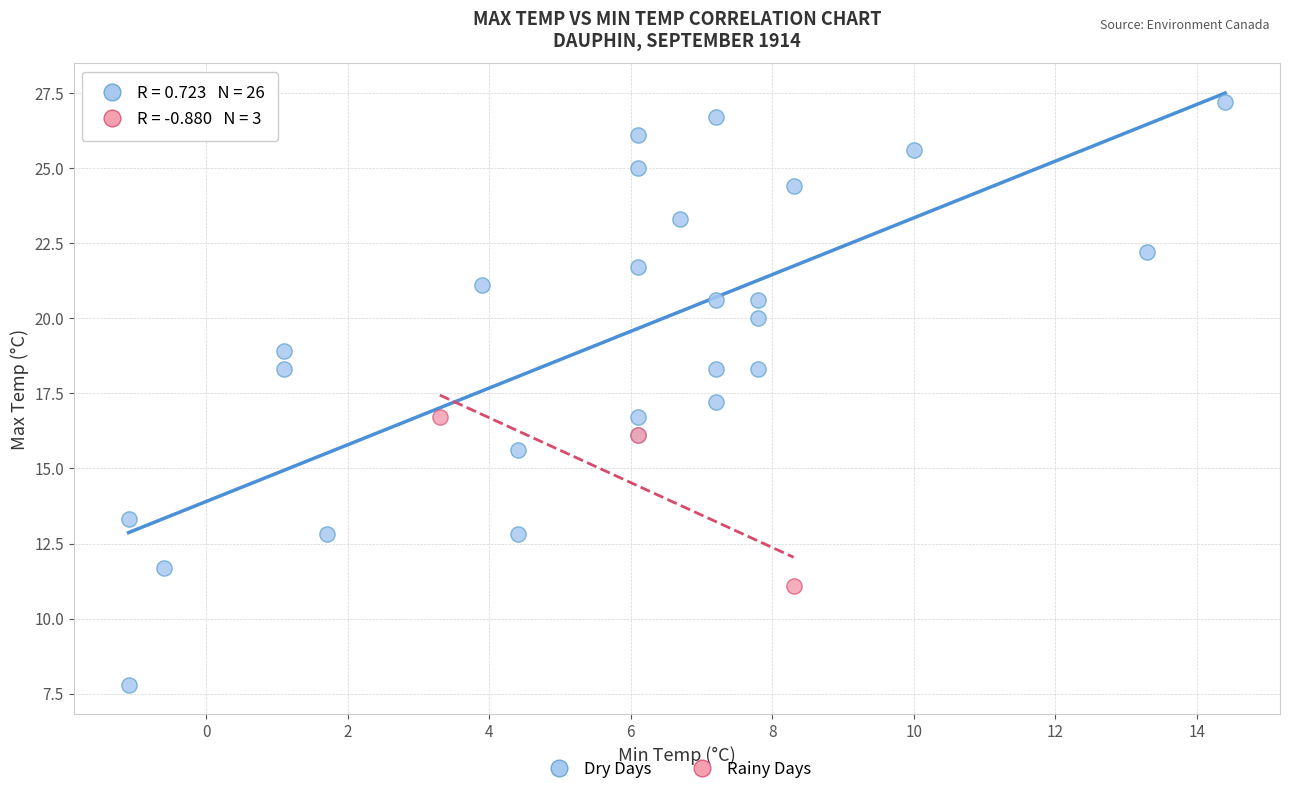

What are all the series names shown in the legend?

Dry Days, Rainy Days